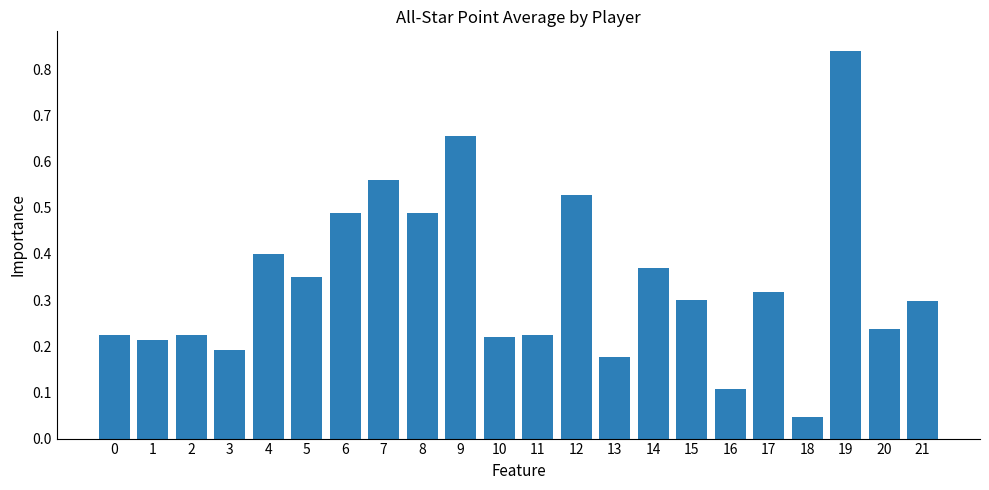

What is the change in value from 1 to 15?

+0.1